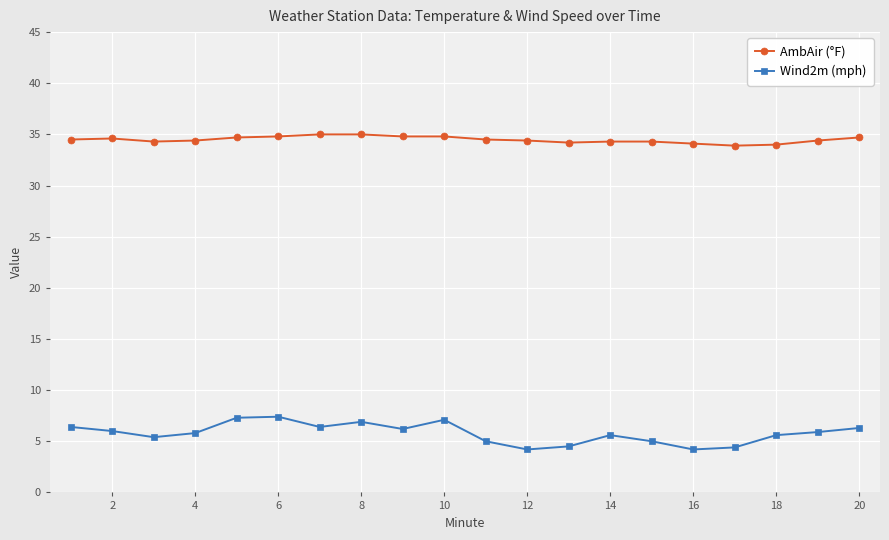

Which series has the largest total across all categories?

AmbAir (°F)